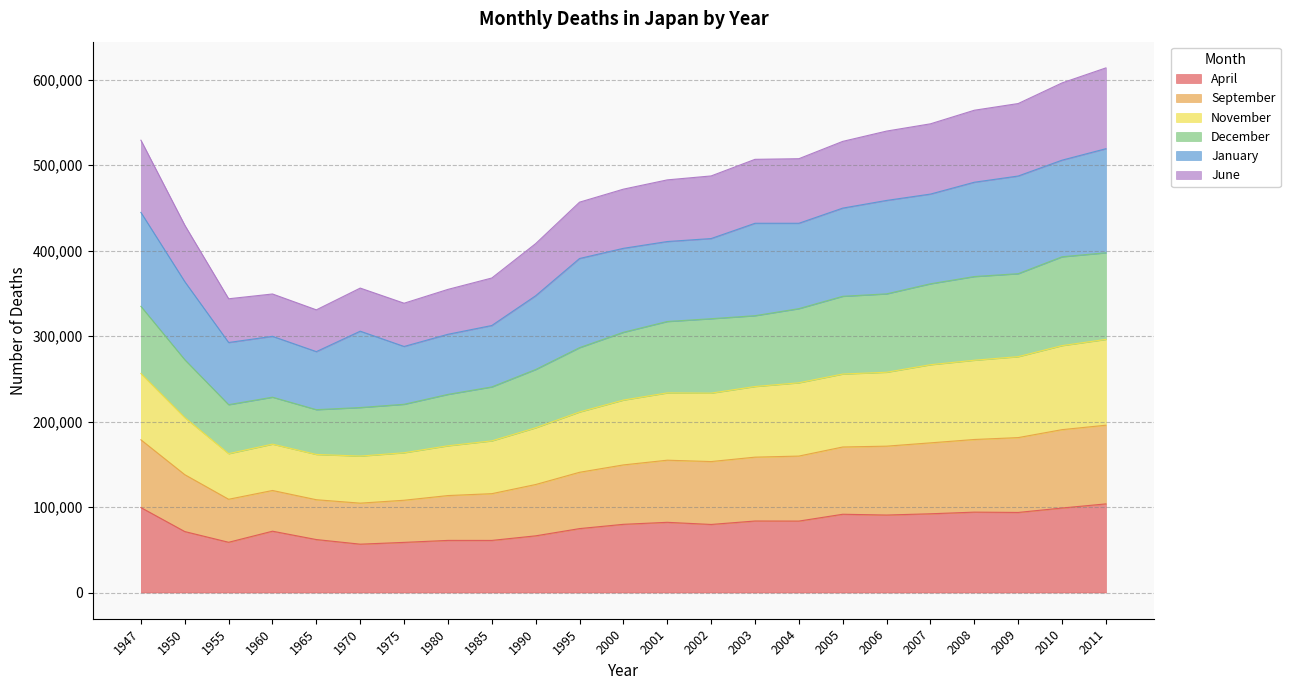

Does the chart display data point markers on the line(s)?

No